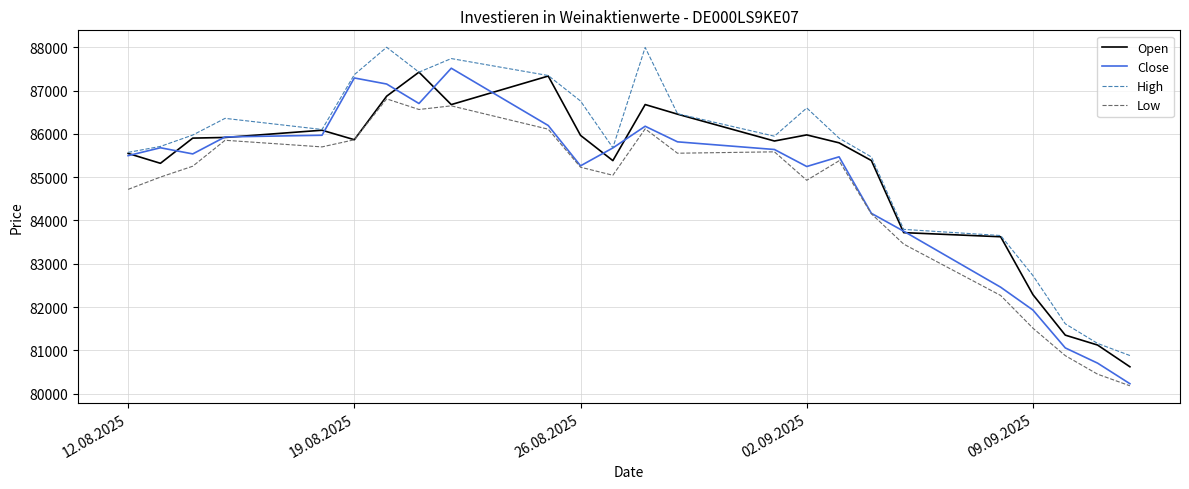

Which series has the largest total across all categories?

High